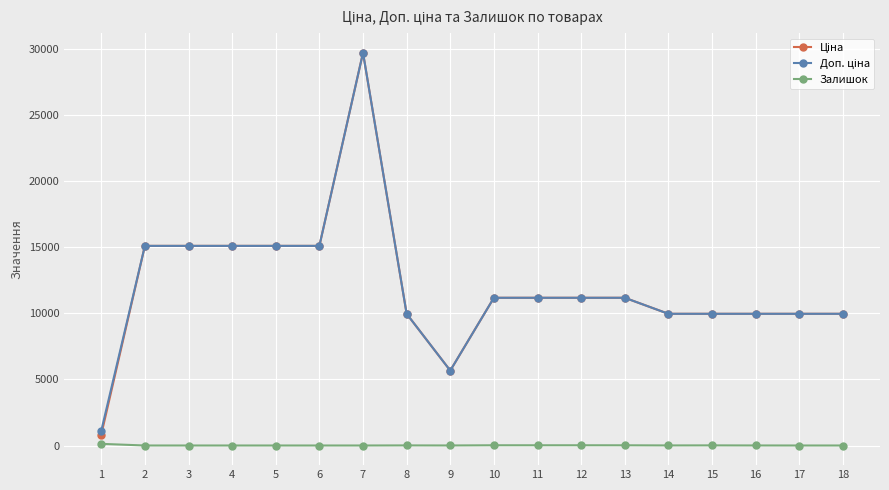

Count the number of data series in this chart.

3